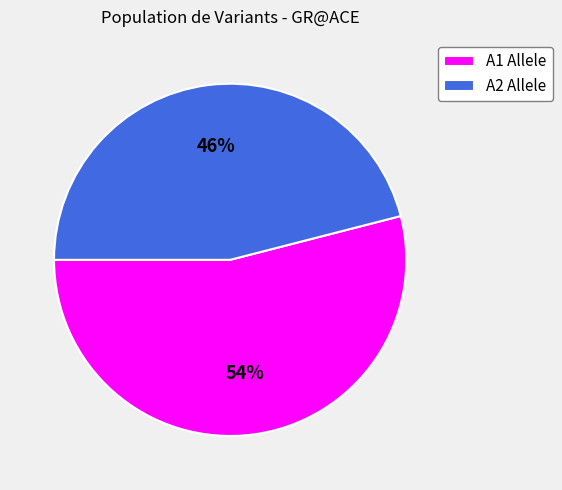

Which slice is the largest?

A1 Allele